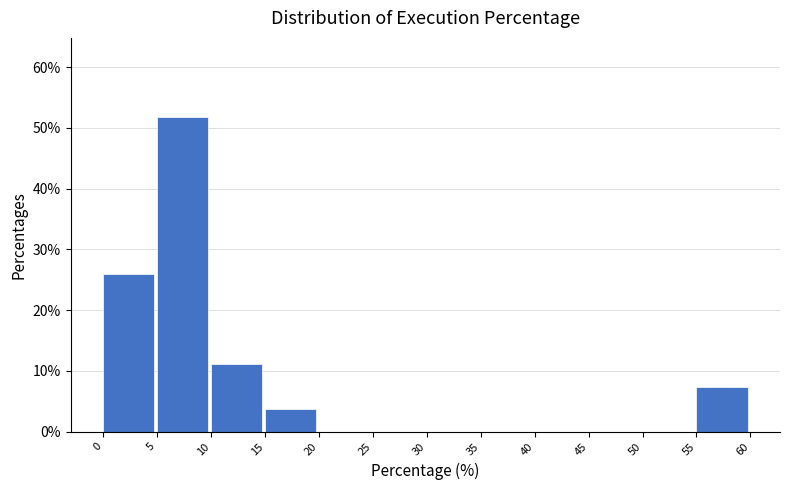

Reading left to right, transcribe this chart: for each bar, give the range it covers on the x-axis and its height. The values are not printed on the chart, so give them approximately, as read against the axis.

0 to 5: 26
5 to 10: 52
10 to 15: 11
15 to 20: 4
20 to 25: 0
25 to 30: 0
30 to 35: 0
35 to 40: 0
40 to 45: 0
45 to 50: 0
50 to 55: 0
55 to 60: 7